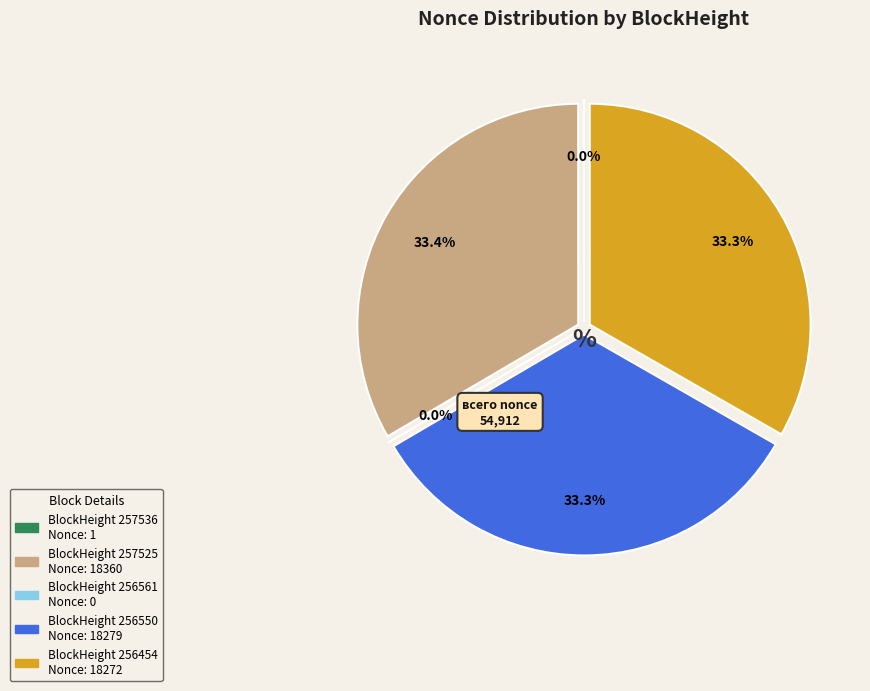

To the nearest percent, what is the average slice percentage?

20%